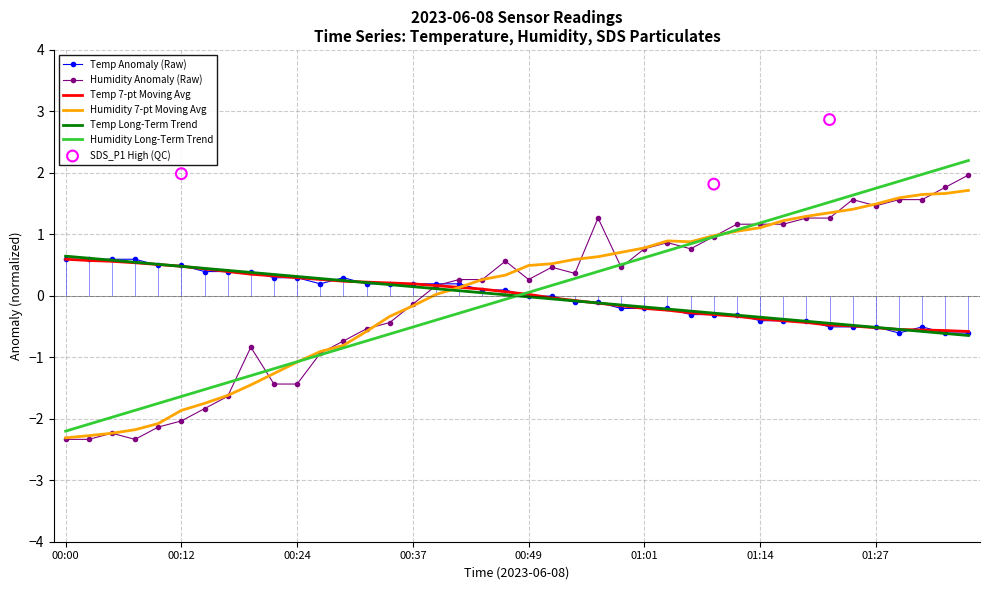

What is the maximum value for Temp 7-pt Moving Avg?

0.6